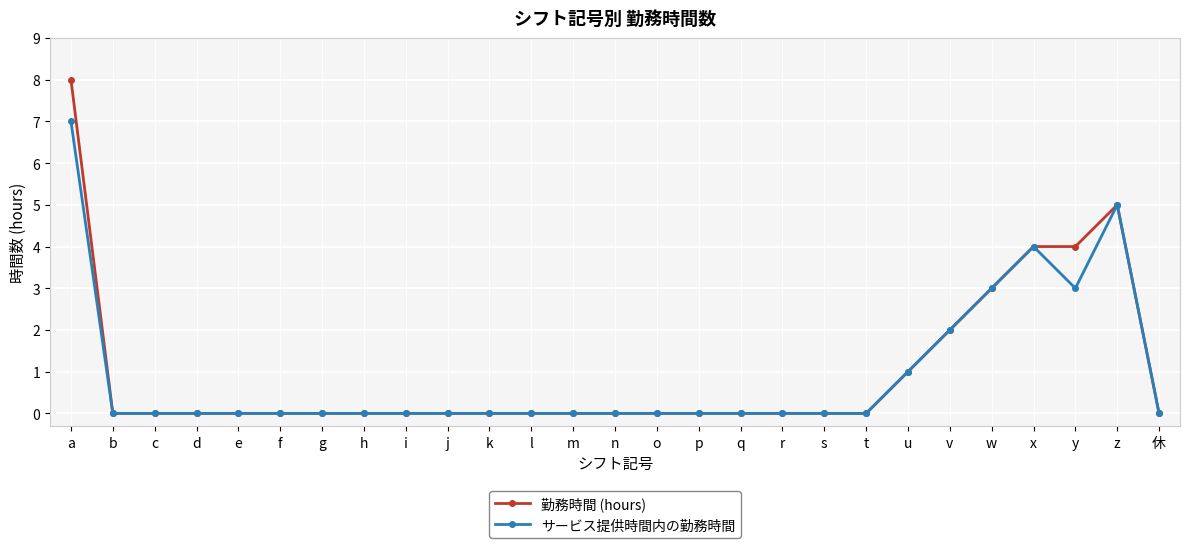

What position from the right is q?

11